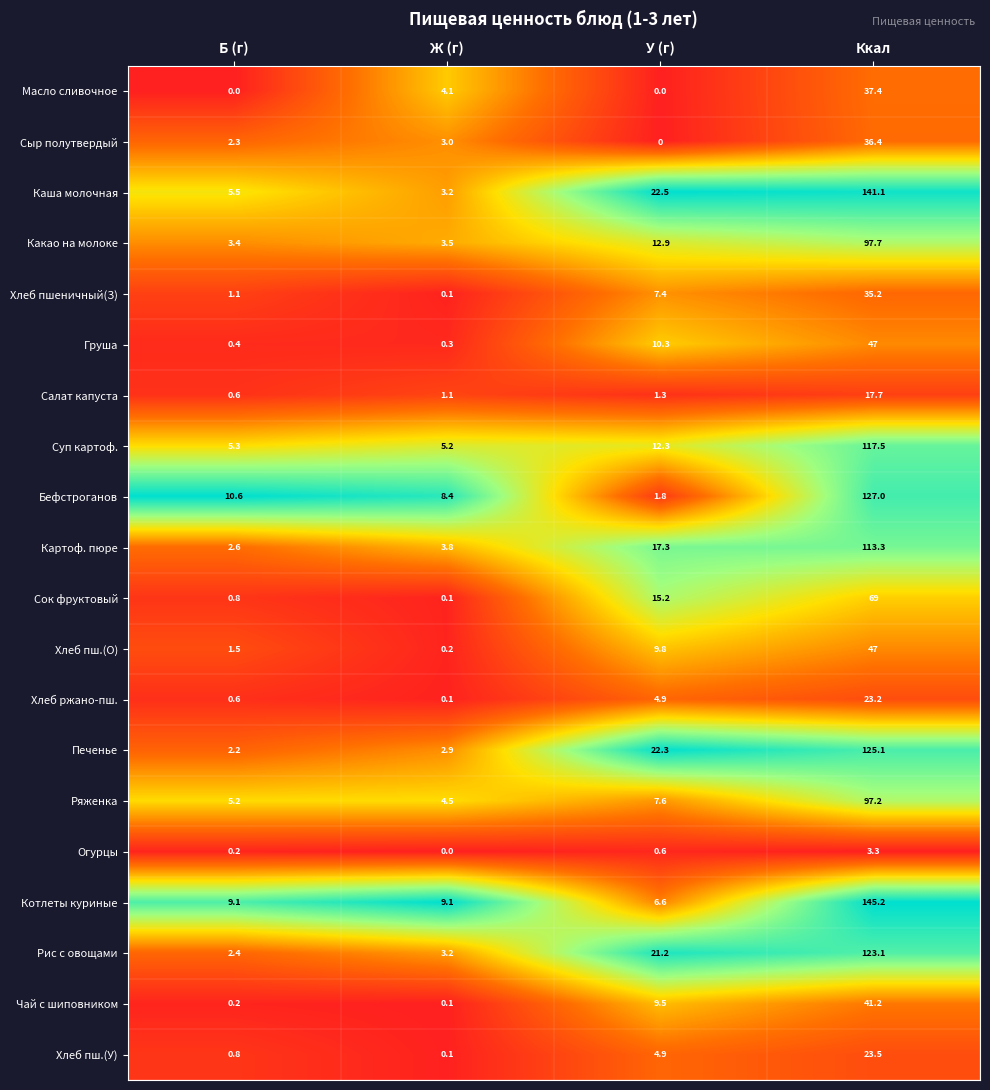

Read the Бефстроганов value at Б (г).

10.6